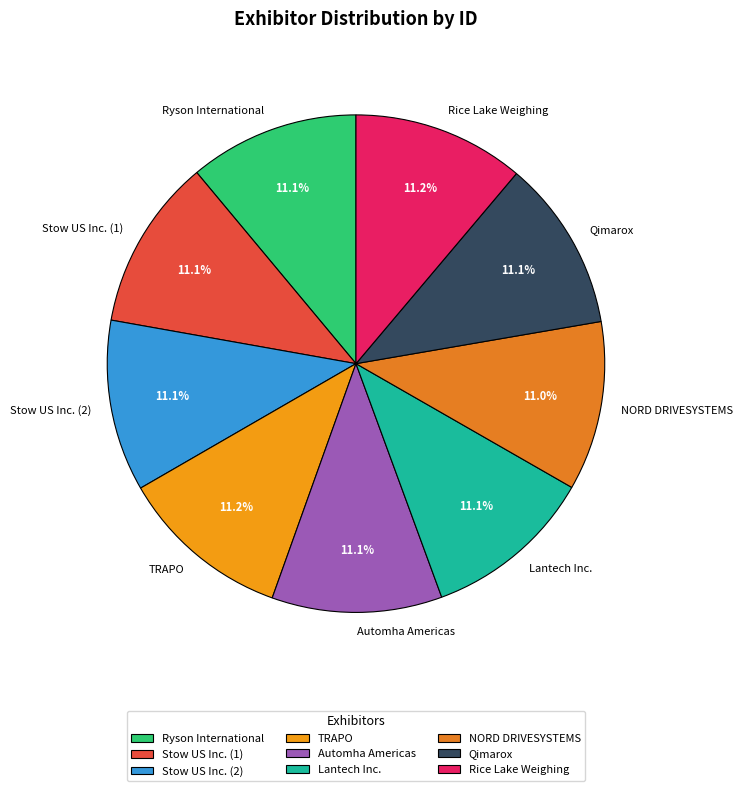

Approximately how many times larger is the value at Qimarox compared to Lantech Inc.?

1.0